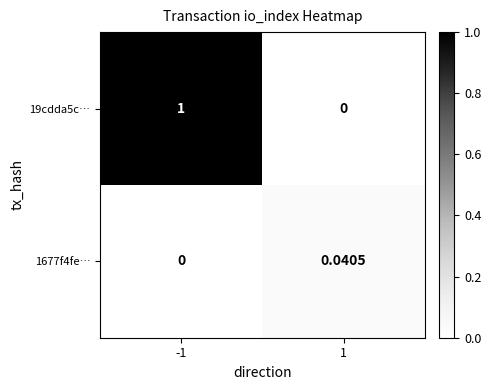

List the series in order of their overall mean, lowest first.

1677f4fe…, 19cdda5c…